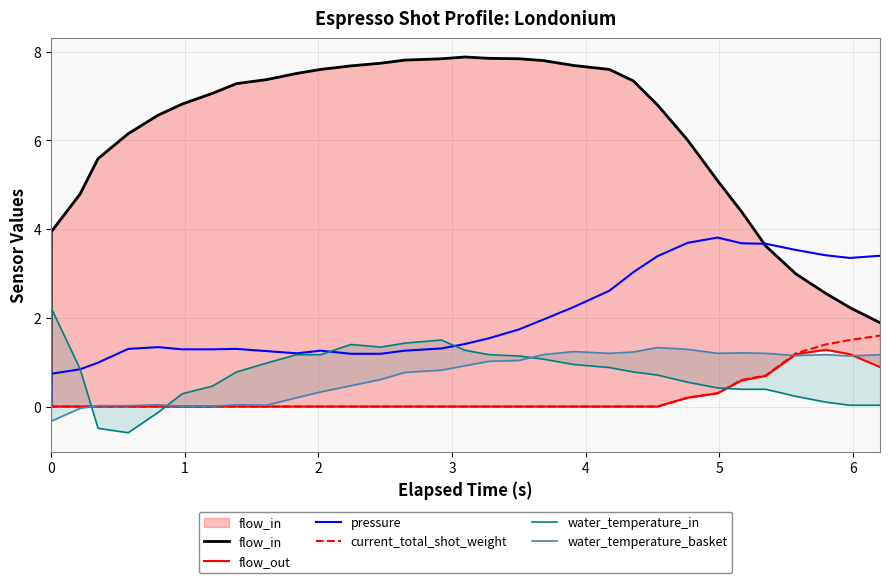

How many lines are shown in the chart?

6